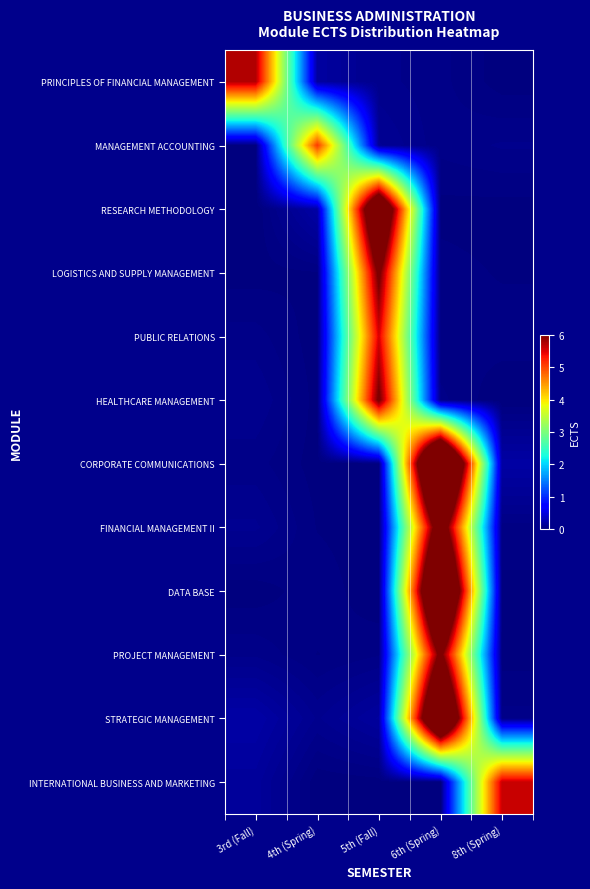

Rank the series at 5th (Fall) from highest to lowest value.

RESEARCH METHODOLOGY, LOGISTICS AND SUPPLY MANAGEMENT, HEALTHCARE MANAGEMENT, PUBLIC RELATIONS, STRATEGIC MANAGEMENT, MANAGEMENT ACCOUNTING, PRINCIPLES OF FINANCIAL MANAGEMENT, PROJECT MANAGEMENT, INTERNATIONAL BUSINESS AND MARKETING, FINANCIAL MANAGEMENT II, CORPORATE COMMUNICATIONS, DATA BASE